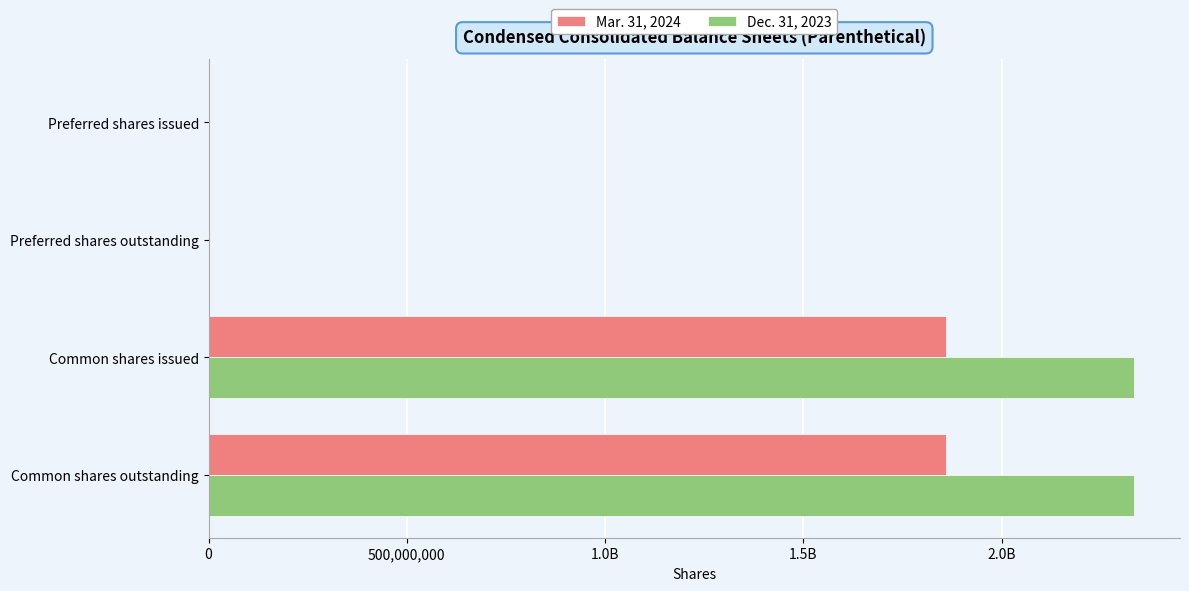

Reading left to right, extract all data points from this chart.

Mar. 31, 2024: 252192	252192	1860981786	1860981786
Dec. 31, 2023: 252192	252192	2333356496	2333356496